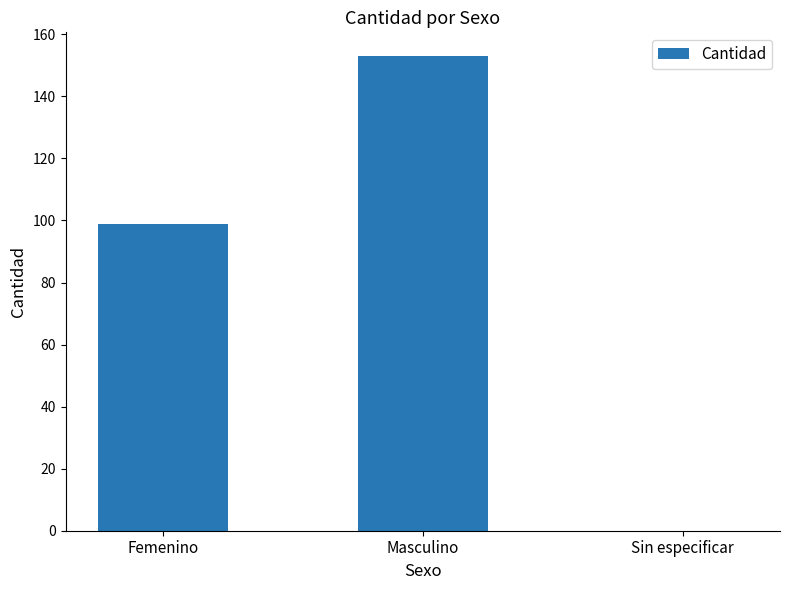

Is it true that the value at Femenino is 145?

False